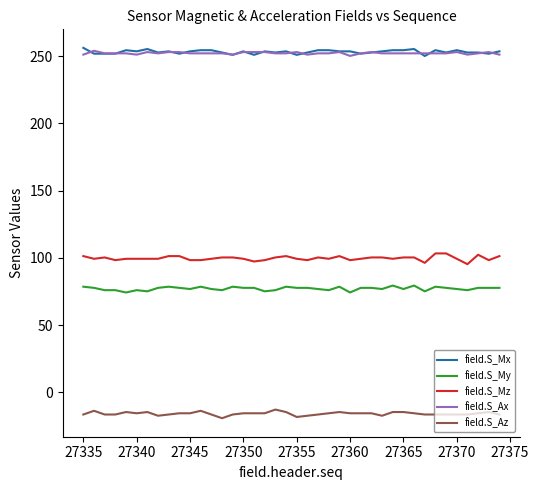

What is the minimum value for field.S_My?

74.3